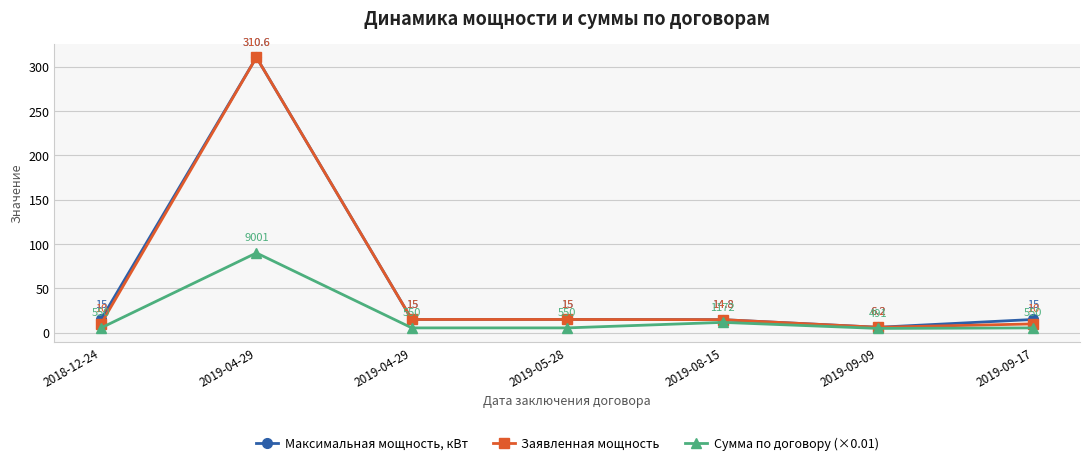

True or false: Максимальная мощность, кВт and Заявленная мощность cross at least once.

False